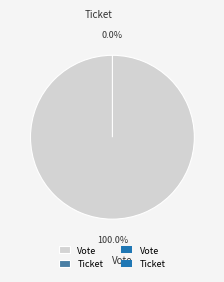

Which slice is the smallest?

Ticket